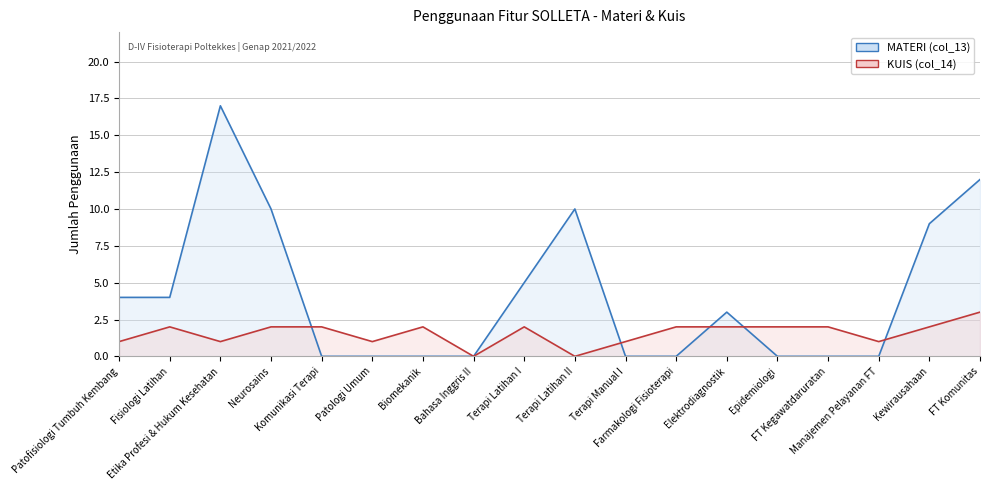

What position from the left is Biomekanik?

7